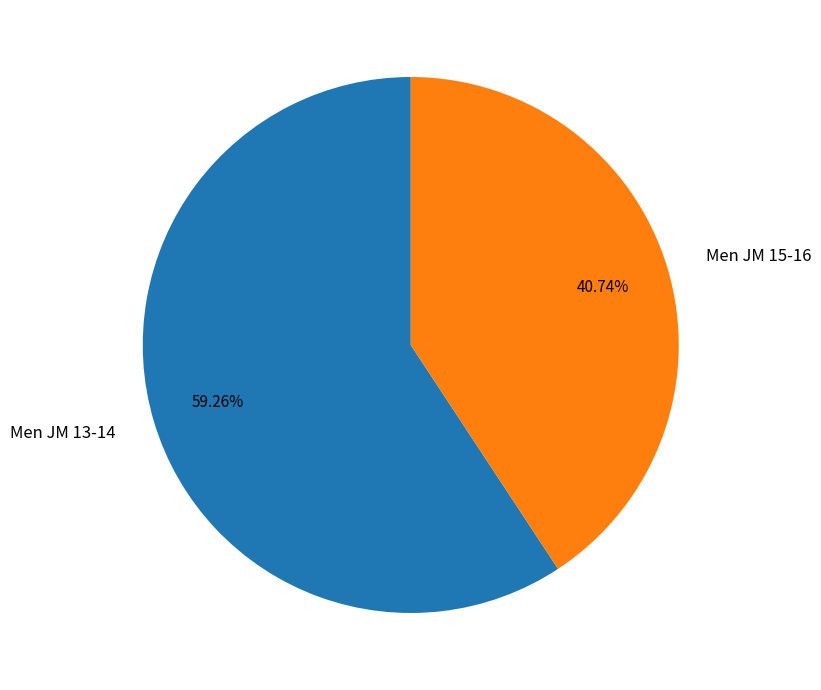

How much of the chart is everything except Men JM 15-16?

59.3%